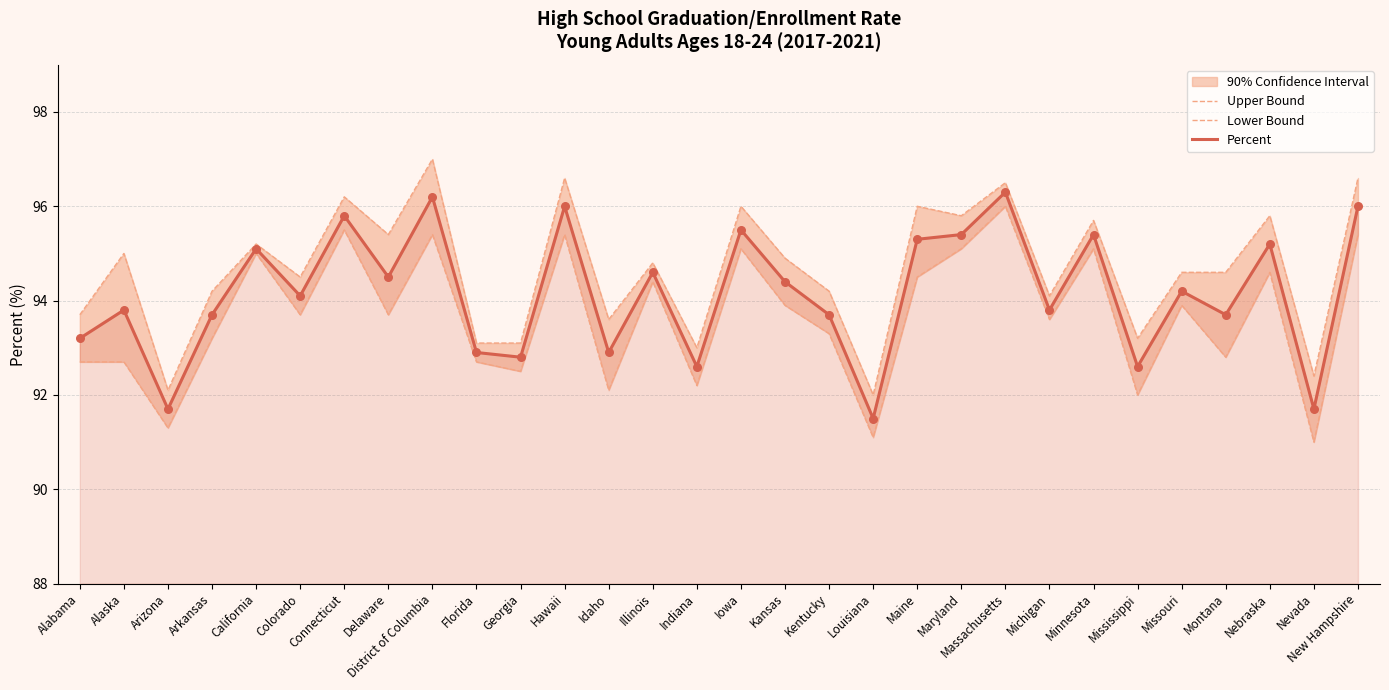

What is the total value across all series at Illinois?

283.8